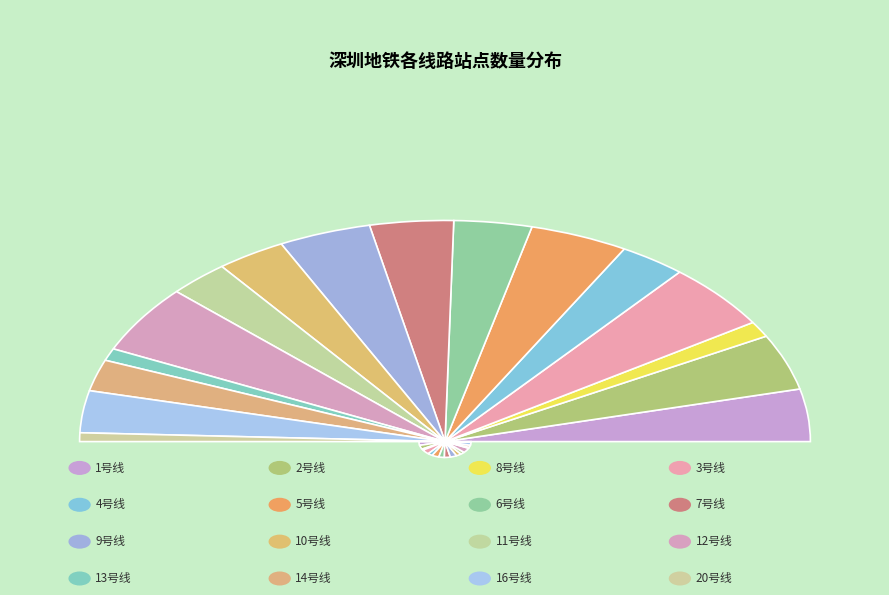

The 20号线 slice represents 1% of the pie. True or false?

True